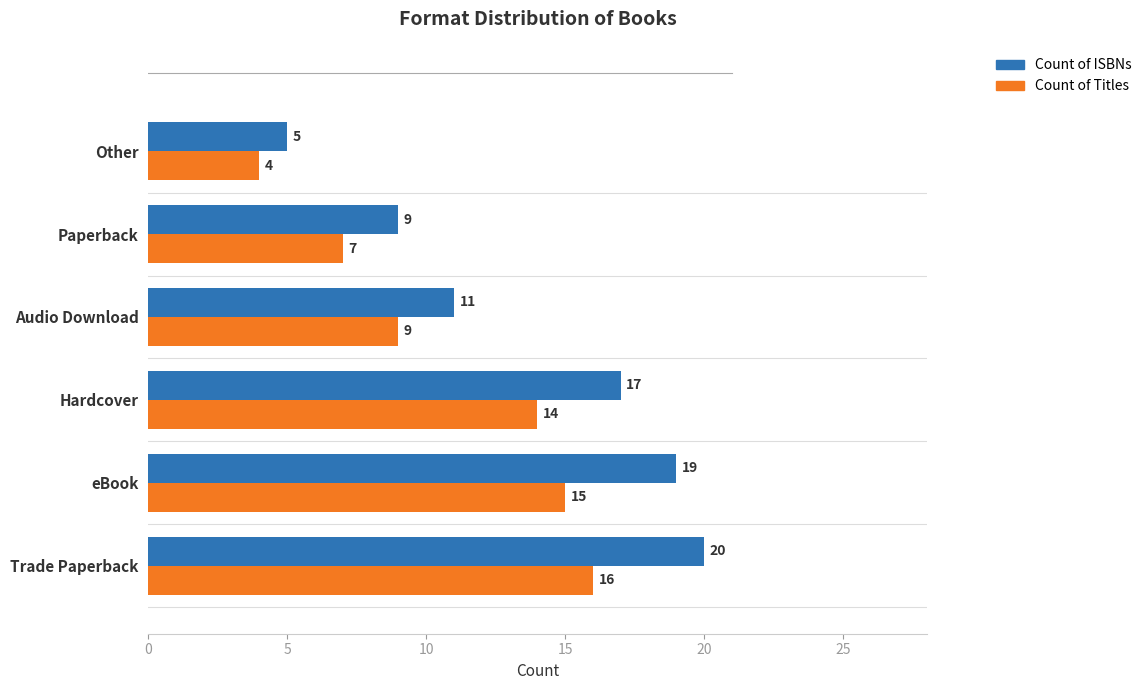

How many values in the Count of Titles series are below 14?

3